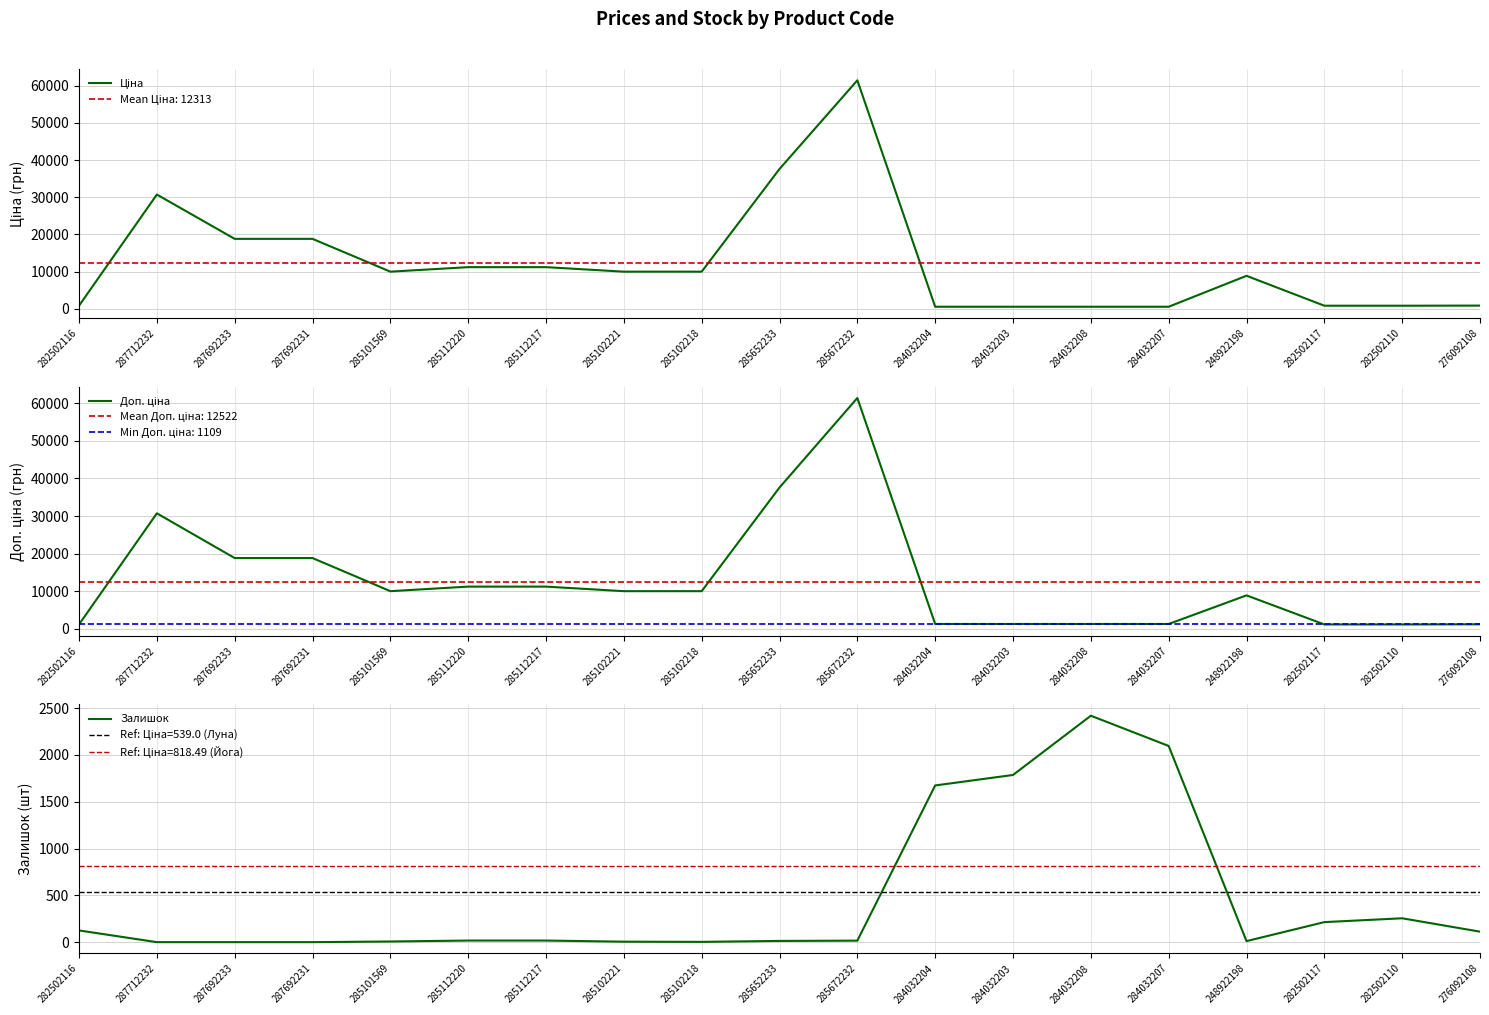

How many values in the Доп. ціна series are below 9974?

9